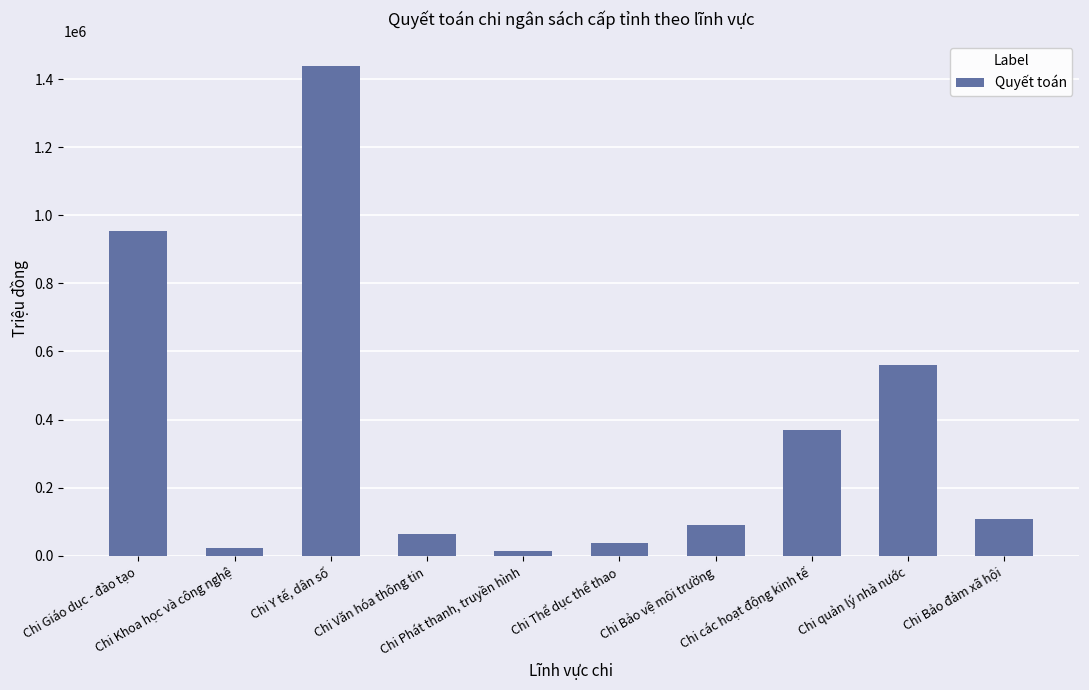

Rank the categories by value from lowest to highest.

Chi Phát thanh, truyền hình, Chi Khoa học và công nghệ, Chi Thể dục thể thao, Chi Văn hóa thông tin, Chi Bảo vệ môi trường, Chi Bảo đảm xã hội, Chi các hoạt động kinh tế, Chi quản lý nhà nước, Chi Giáo dục - đào tạo, Chi Y tế, dân số